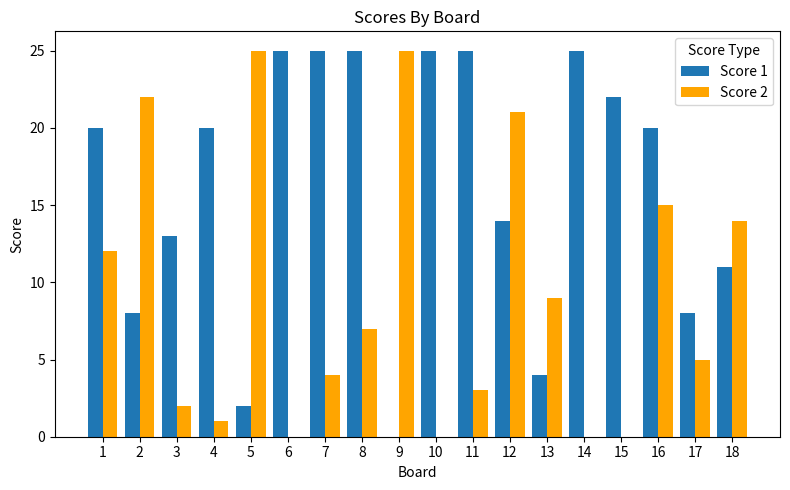

Between 7 and 11, which series saw the biggest shift?

Score 2